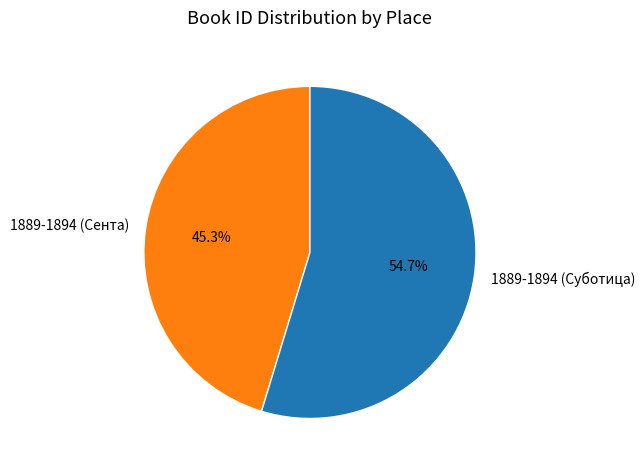

The 1889-1894 (Суботица) slice represents 68% of the pie. True or false?

False